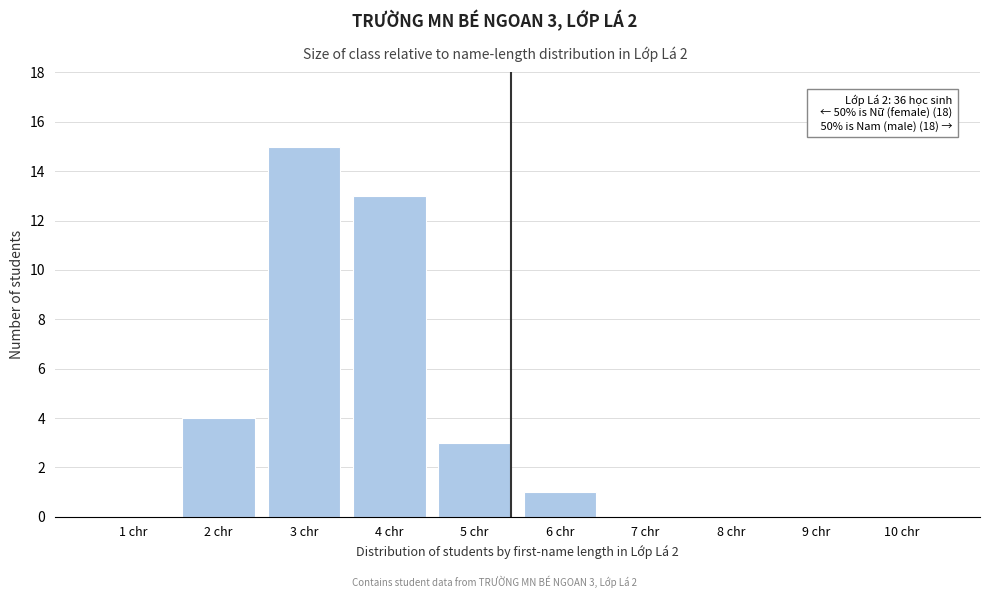

Reading left to right, extract all data points from this chart.

1 chr=0	2 chr=4	3 chr=15	4 chr=13	5 chr=3	6 chr=1	7 chr=0	8 chr=0	9 chr=0	10 chr=0